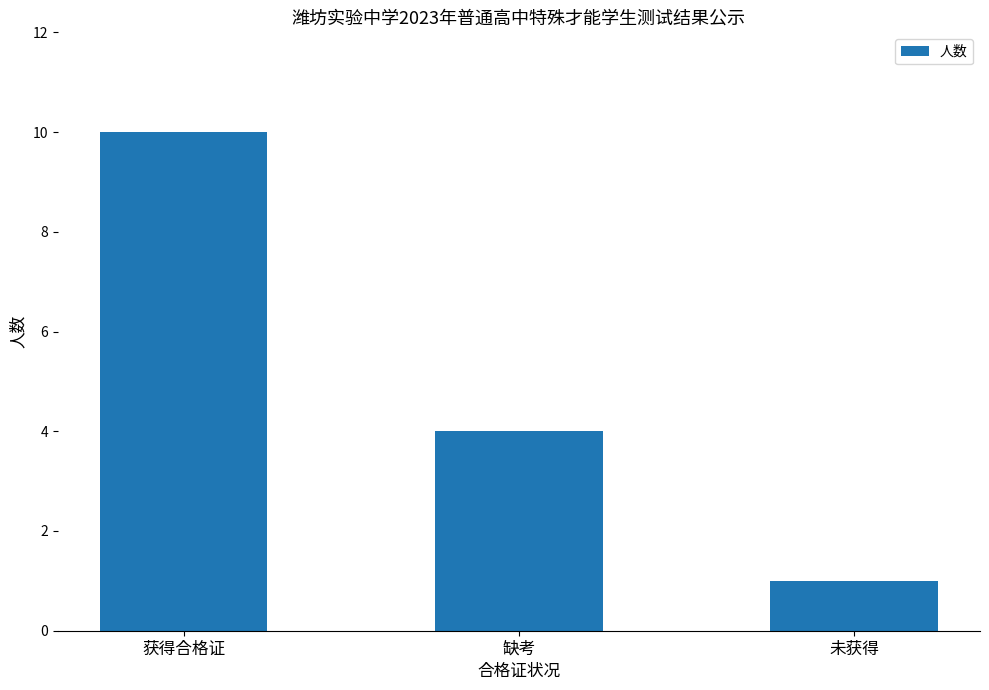

What is the smallest value displayed?

1